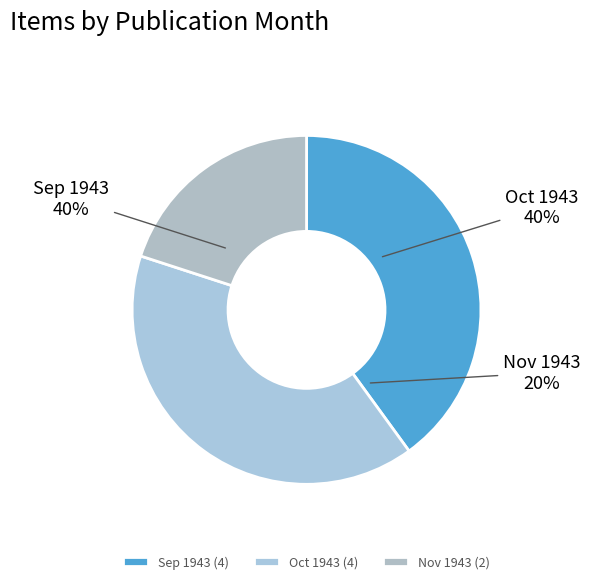

Is Text; Clippings the majority of the pie?

No